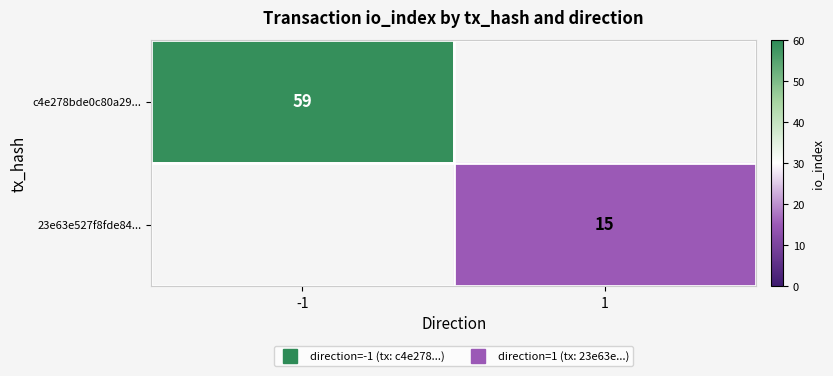

How many values in 23e63e527f8fde84... are above zero?

1